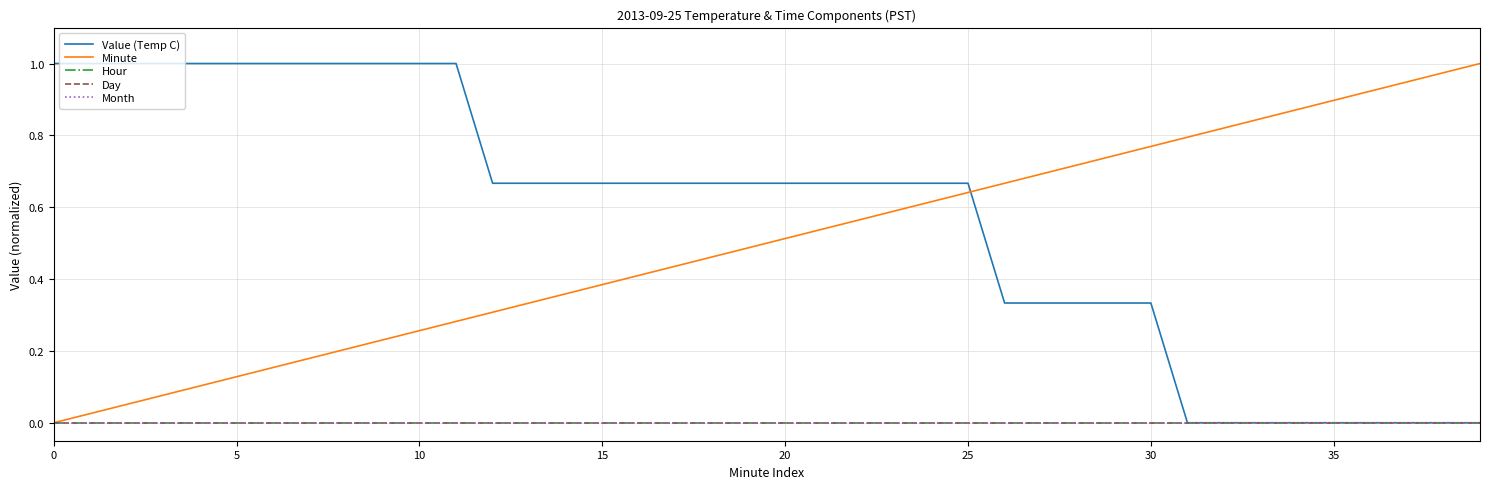

Does the chart have visible grid lines?

Yes